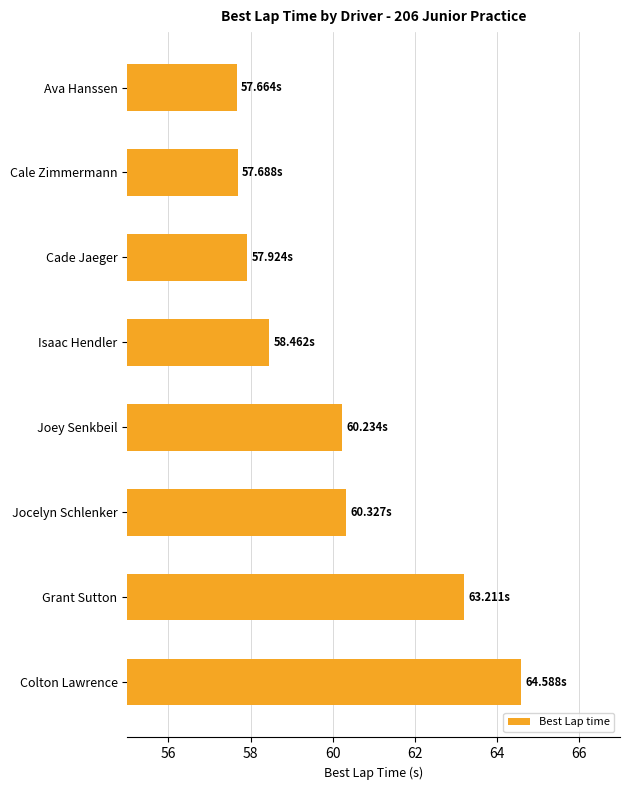

What is the sum of all values?

480.1